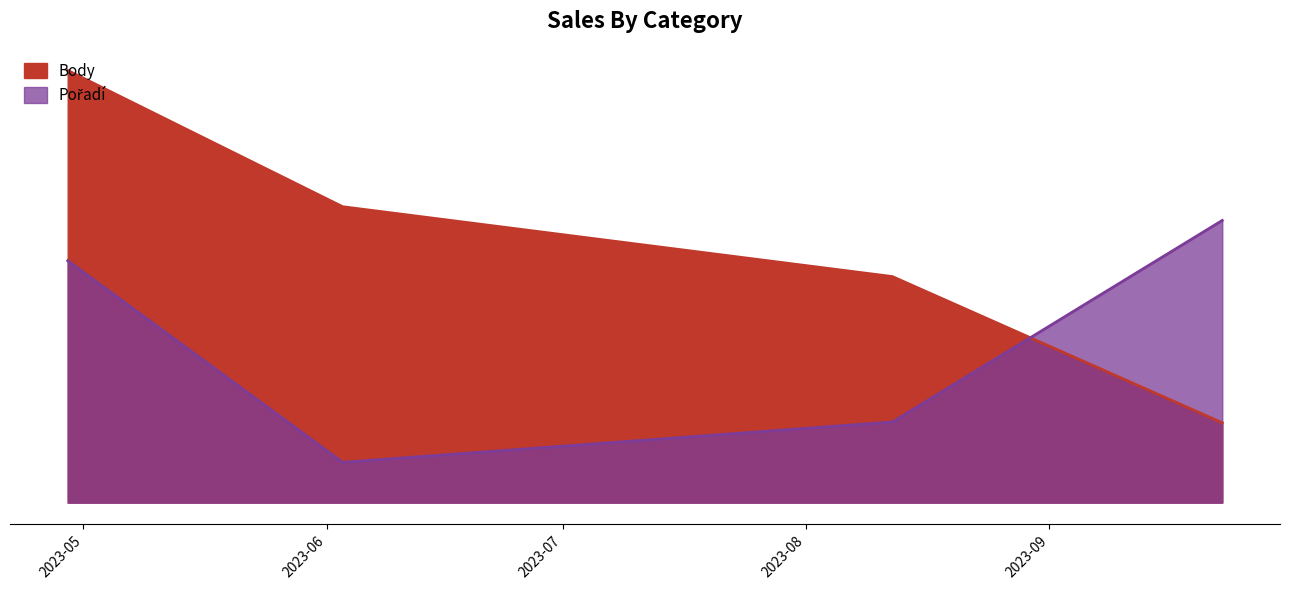

What is the sum of the values at 2023-08-12 and 2023-04-29?

1398